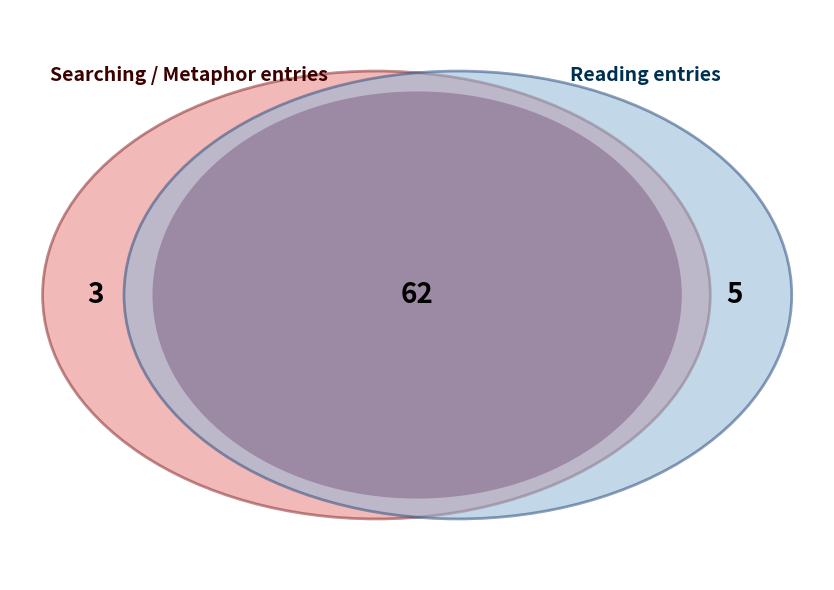

Is it true that What high Perfections is 1% of the pie?

False